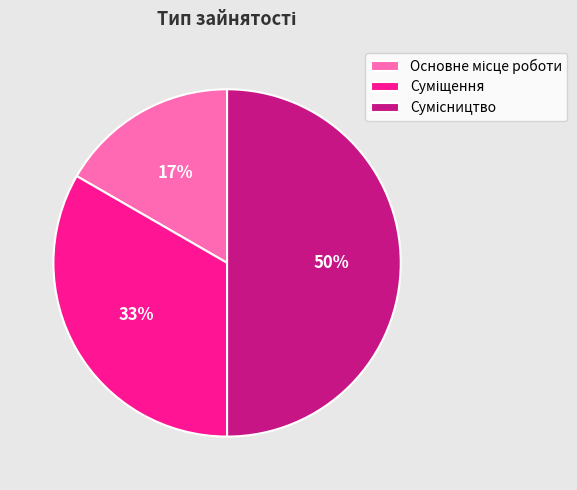

To the nearest percent, what is the difference between the largest and smallest slice percentages?

33%